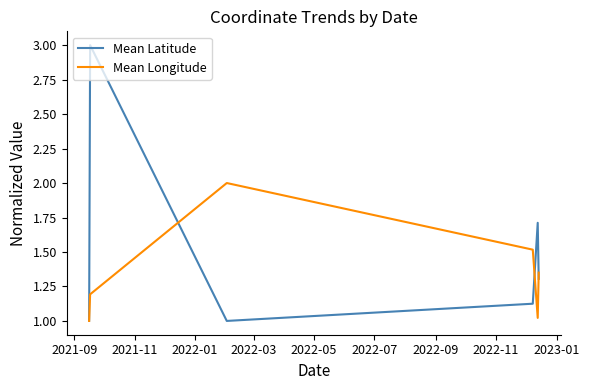

What is the greatest value displayed?

3.0